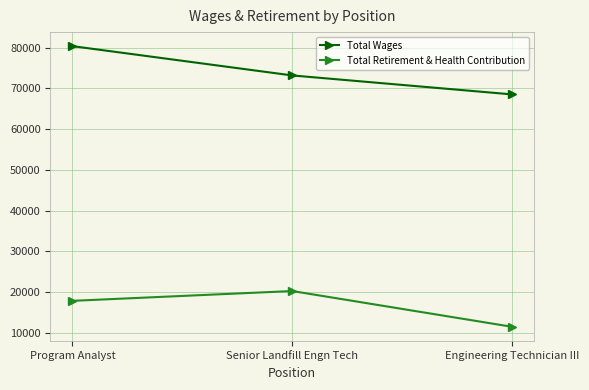

How many values in the Total Wages series are below 73204?

1